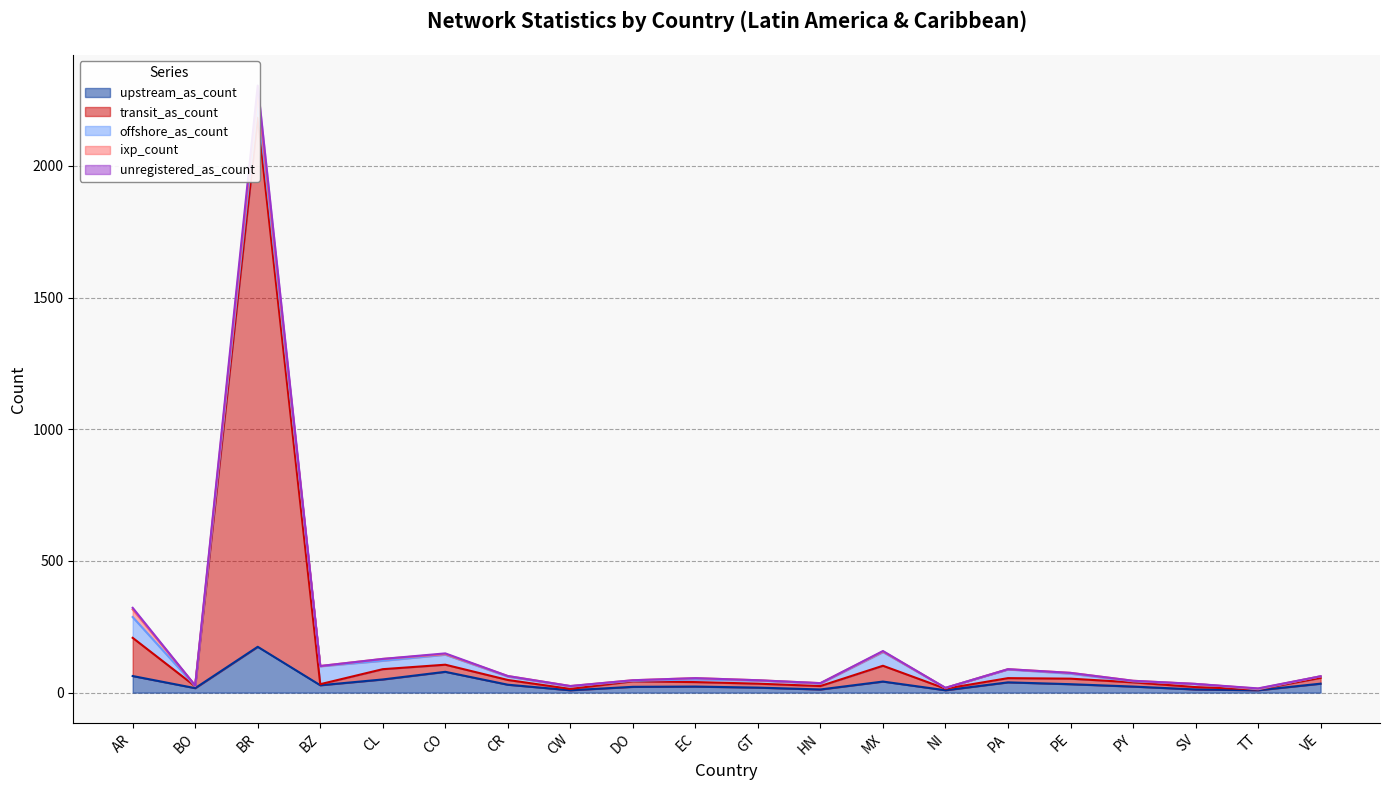

In transit_as_count, how many points are higher than both neighbors (excluding endpoints)?

5